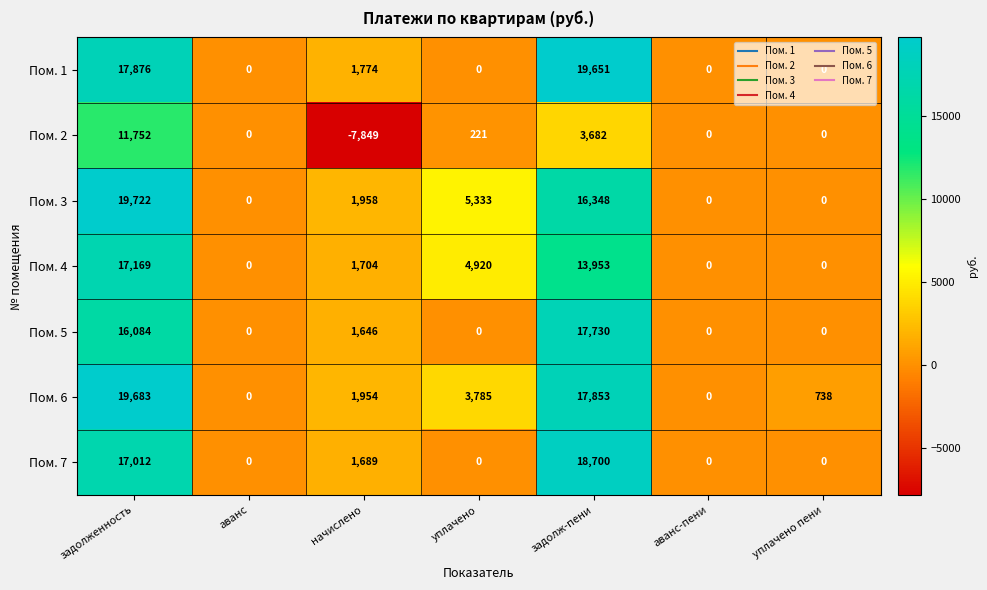

What is the greatest value displayed?

19722